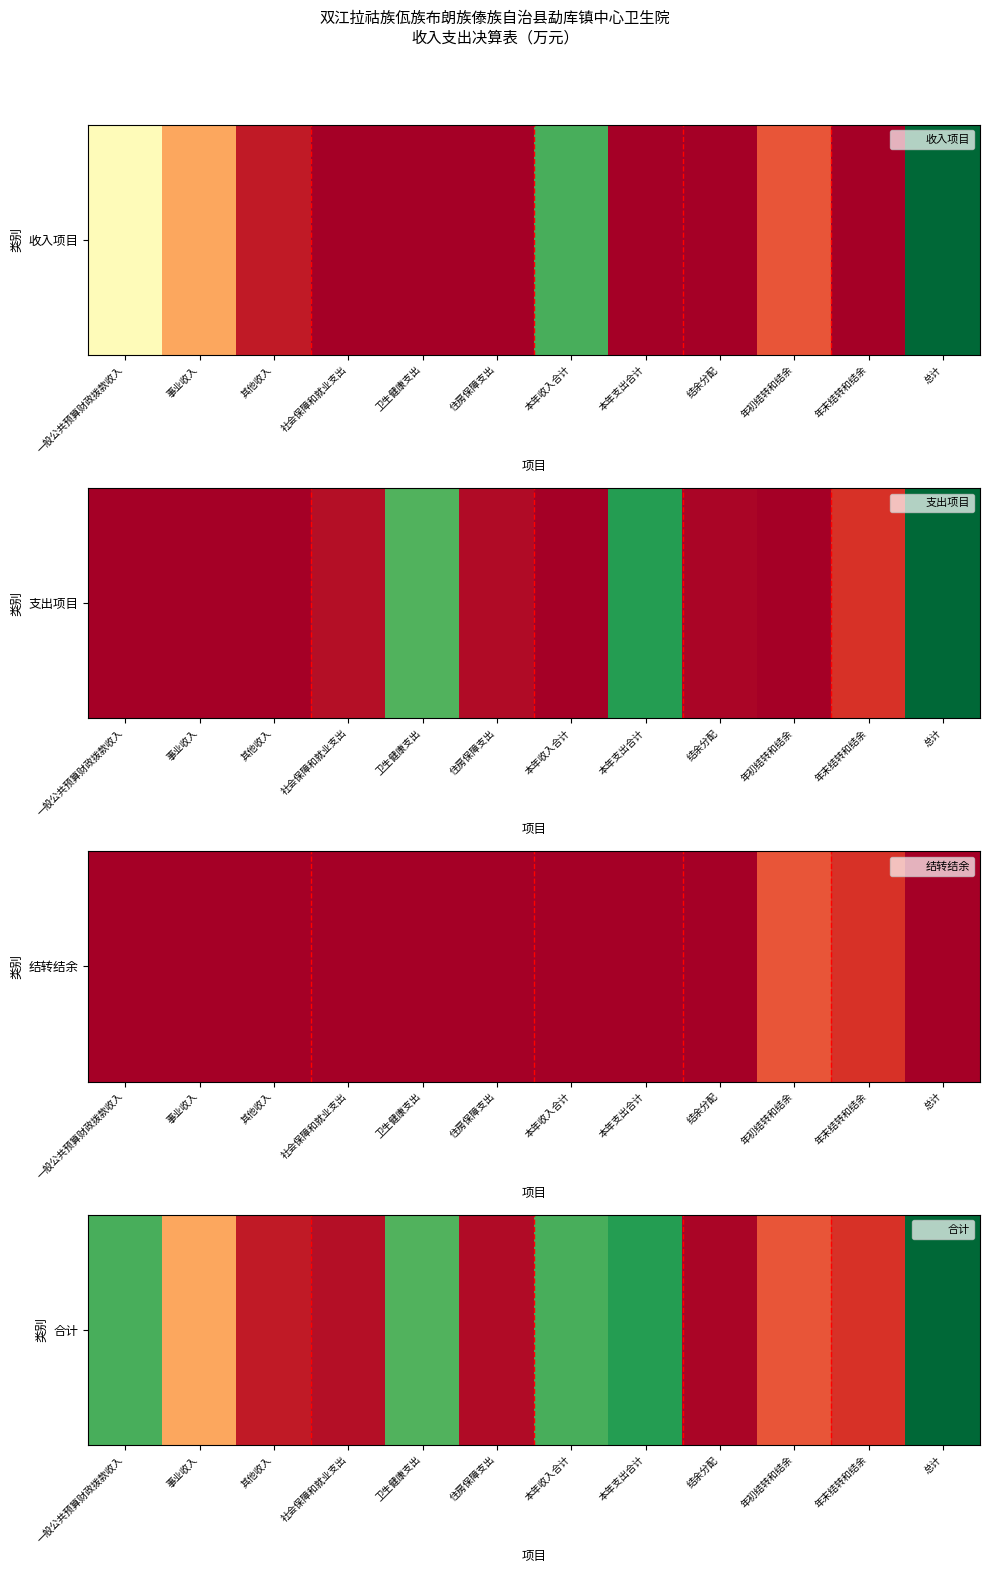

Rank the categories by value from highest to lowest.

总计, 本年支出合计, 一般公共预算财政拨款收入, 本年收入合计, 卫生健康支出, 事业收入, 年初结转和结余, 年末结转和结余, 其他收入, 社会保障和就业支出, 住房保障支出, 结余分配